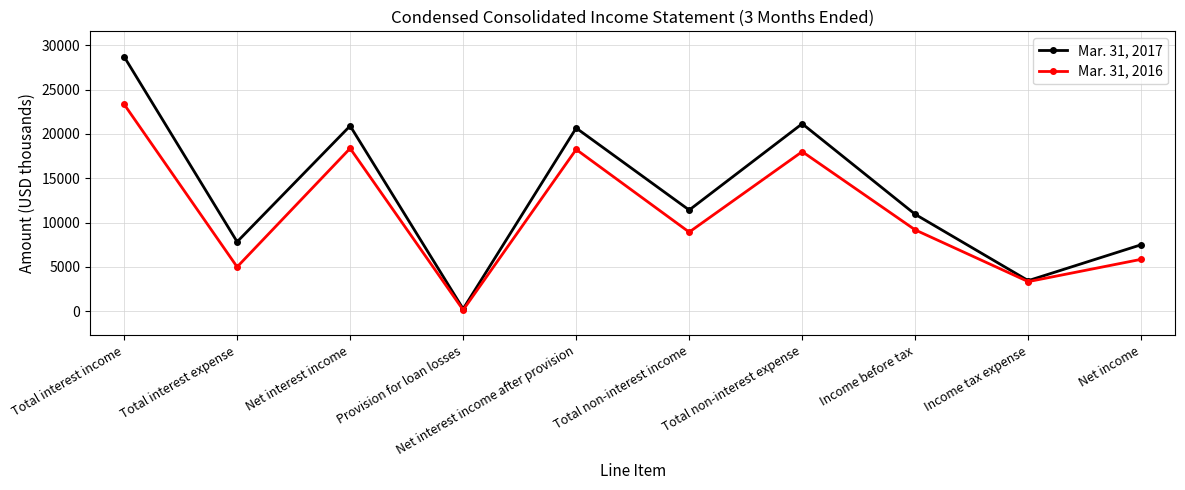

In Mar. 31, 2016, how many points are lower than both neighbors (excluding endpoints)?

4